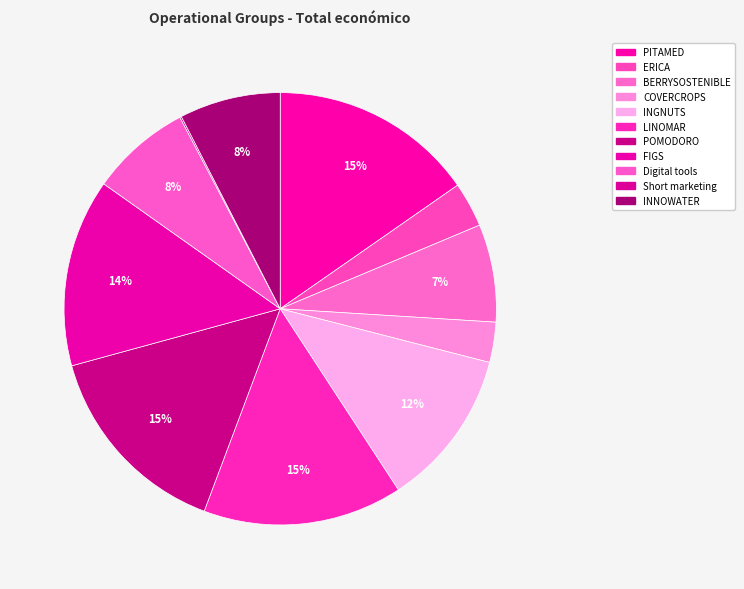

Does POMODORO account for over 50% of the chart?

No